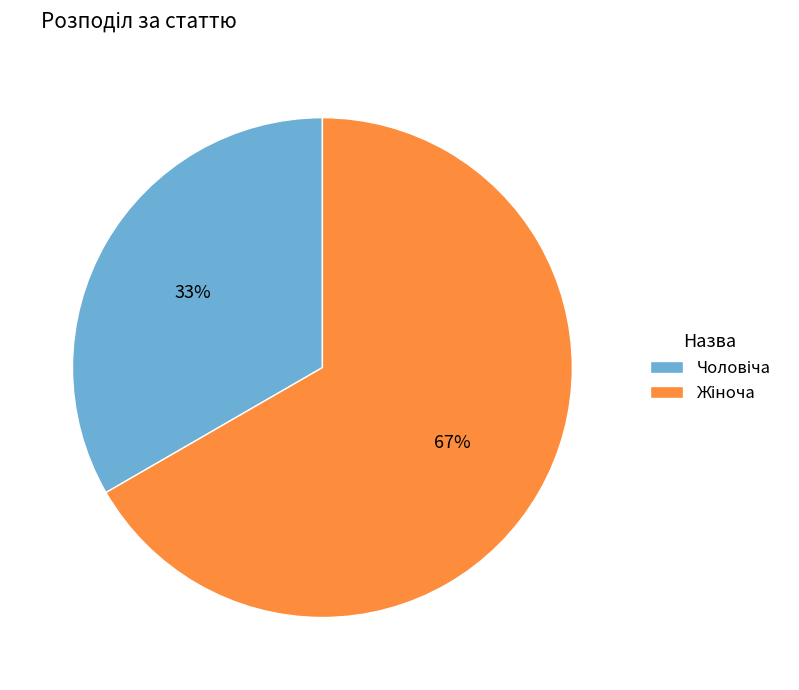

Is there any slice that represents more than half of the pie?

Yes